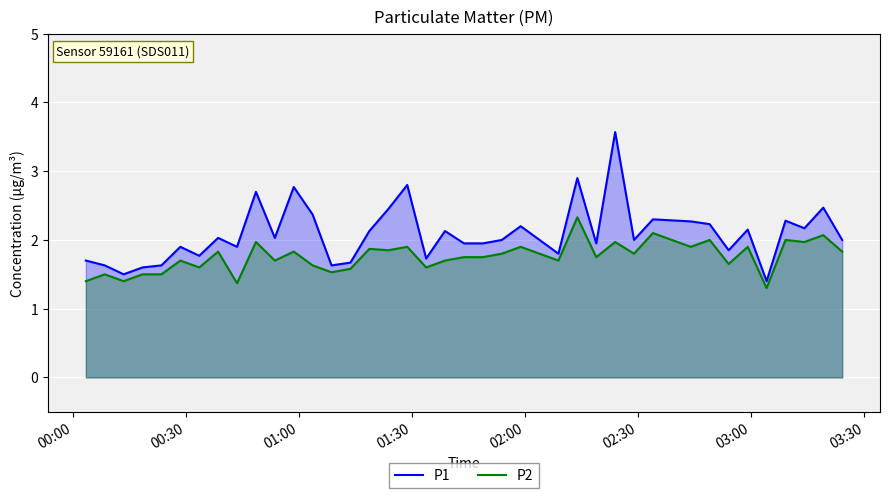

How many lines are shown in the chart?

2